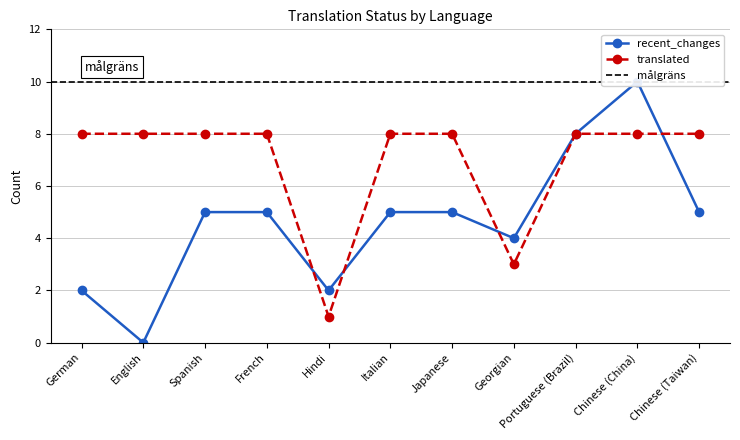

After their last crossing, which series has the higher values: recent_changes or translated?

translated